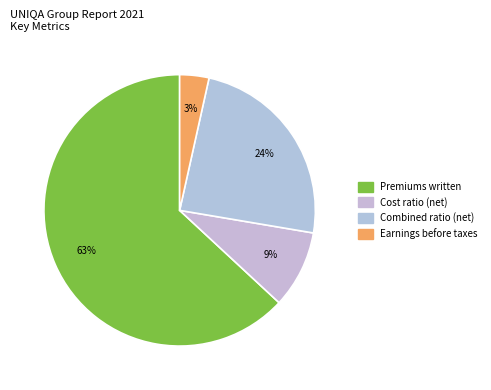

Between Earnings before taxes and Cost ratio (net), which is larger?

Cost ratio (net)